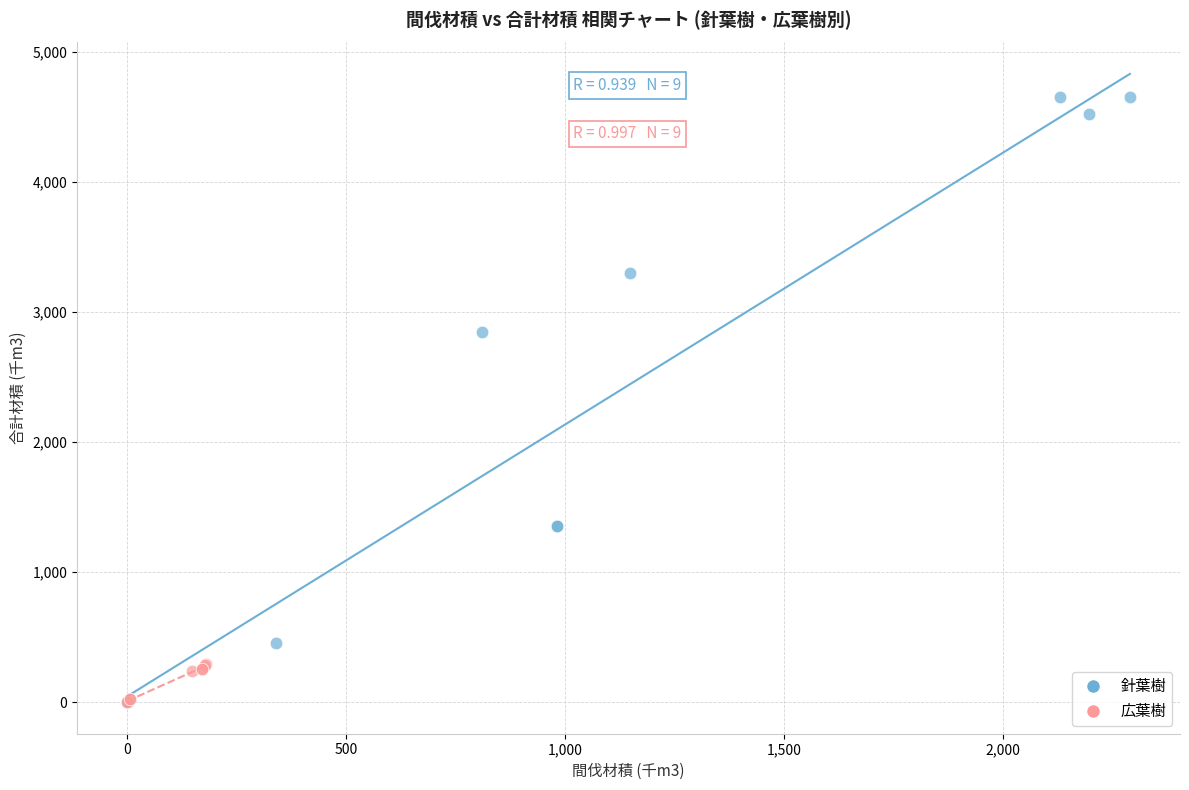

Which series has the largest Y range (max minus min)?

針葉樹